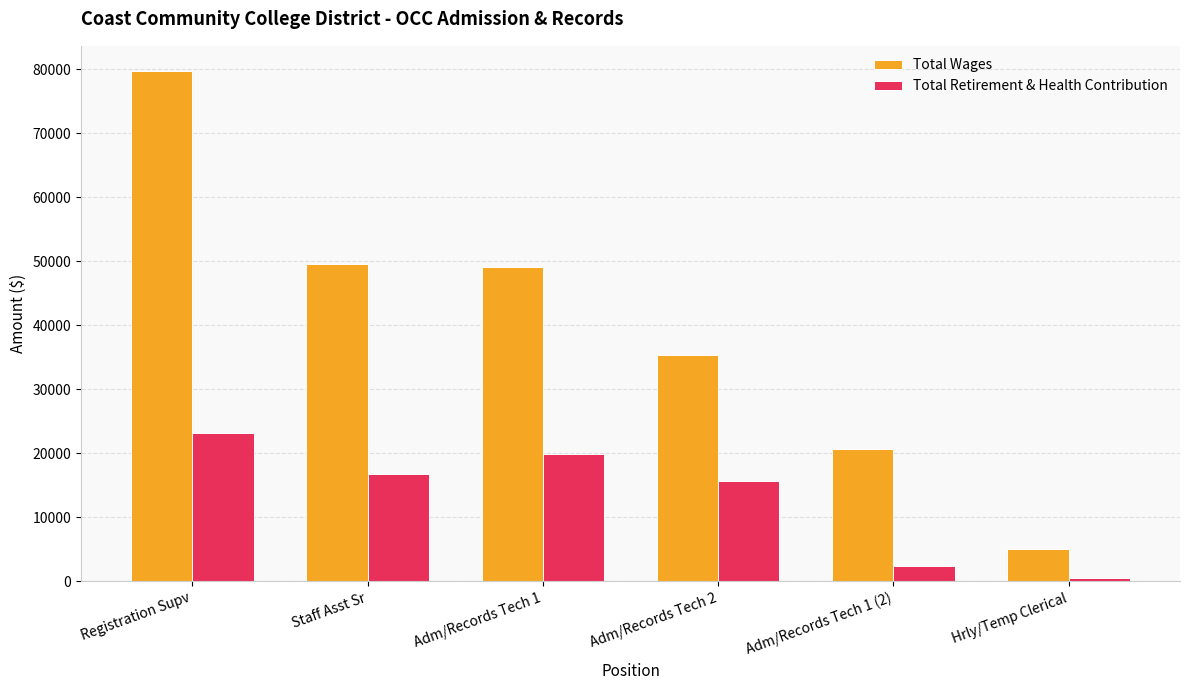

Are the bars grouped side by side (vs. stacked)?

Yes